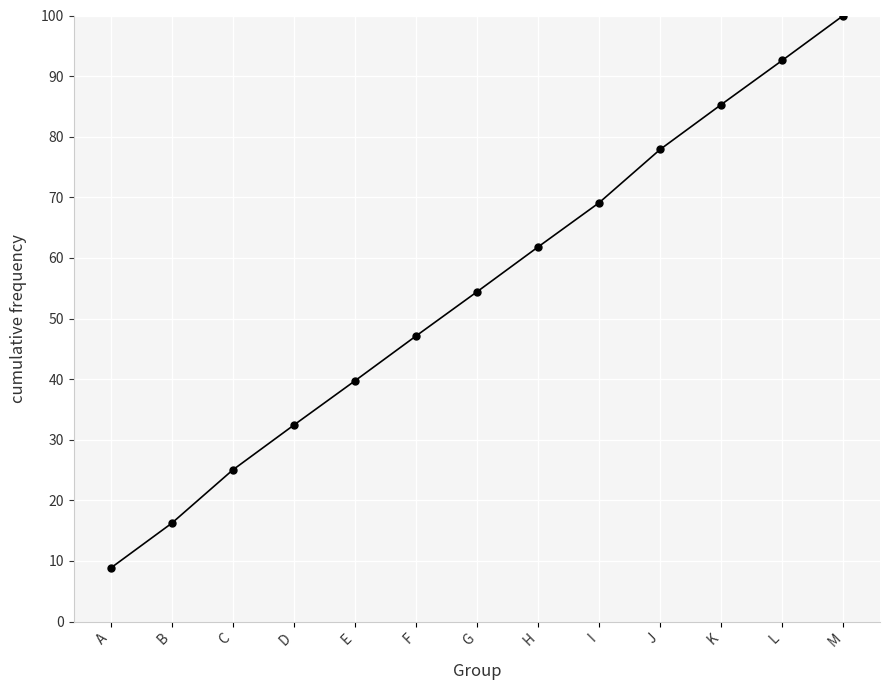

What is the maximum value shown in the chart?

100.0